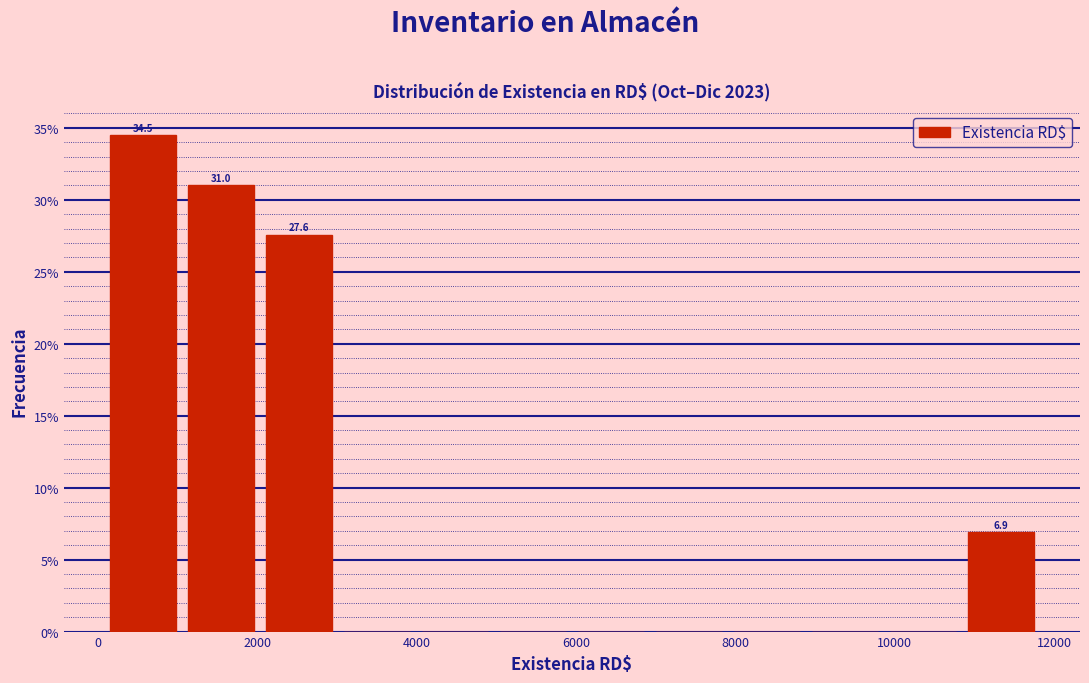

Which range on the x-axis has the tallest bar?

0 to 1000